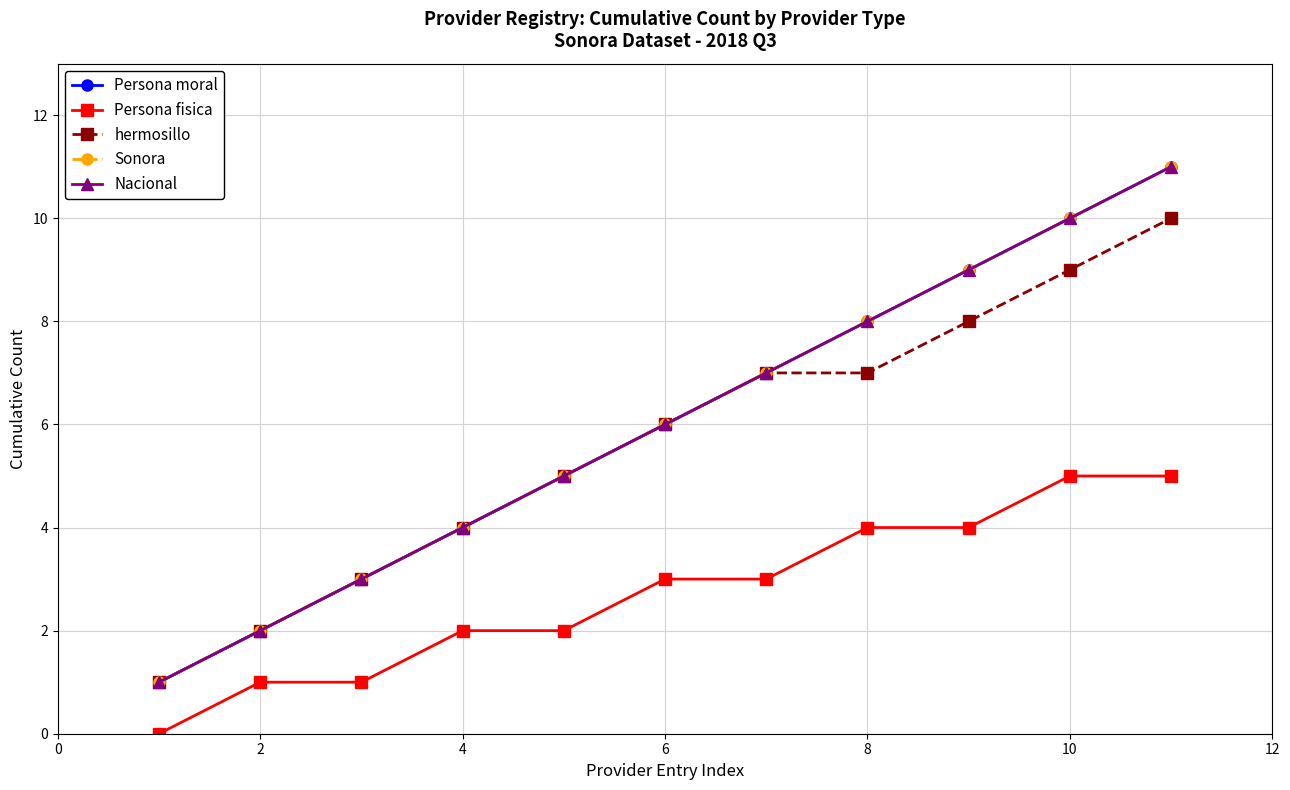

What is the sum of all Nacional values?

66